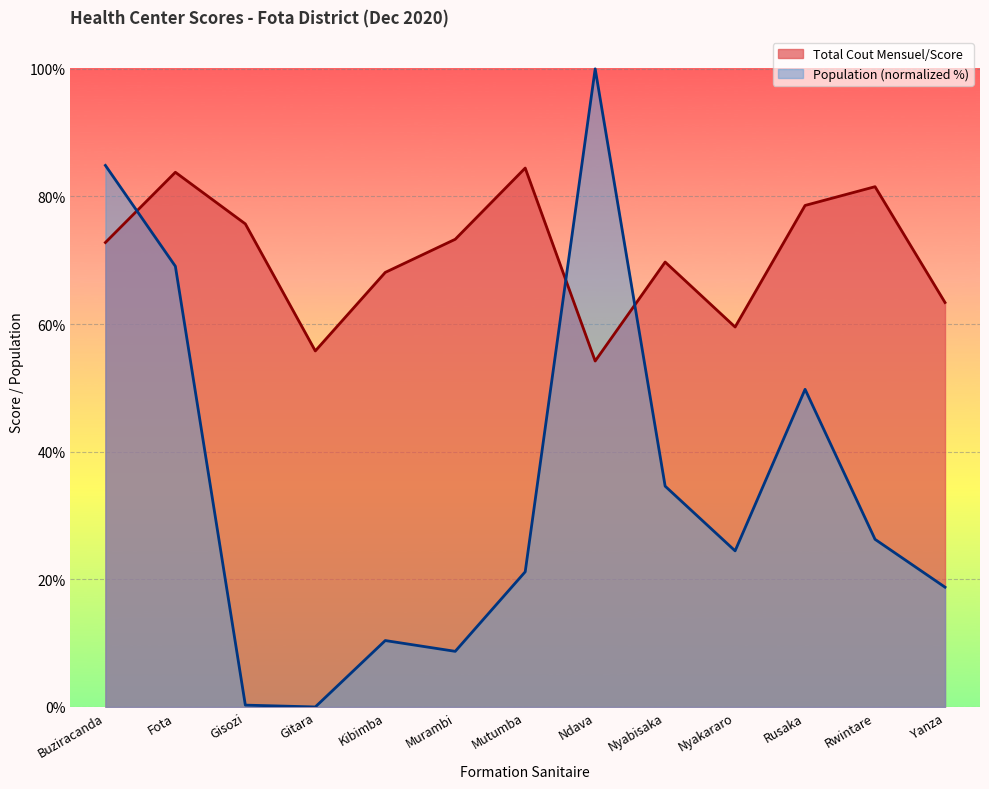

Reading left to right, extract all data points from this chart.

Population: 84.9	69.1	0.3	0.0	10.4	8.7	21.2	100.0	34.6	24.5	49.8	26.3	18.8
Total Cout Mensuel/Score: 72.8	83.8	75.7	55.8	68.1	73.3	84.5	54.2	69.7	59.5	78.6	81.5	63.4